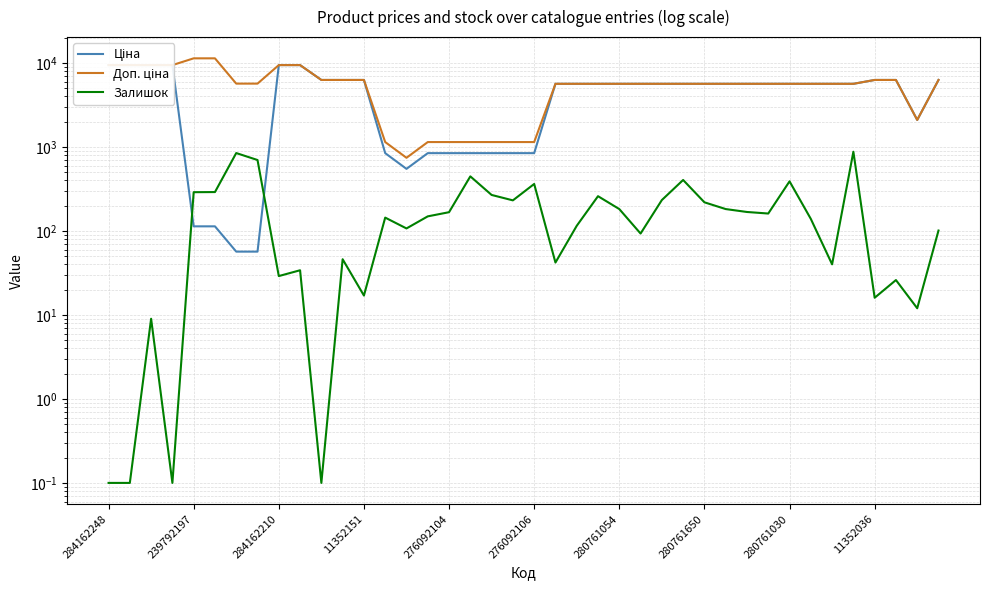

What is the value of the Залишок point at the 24th from the left?

259.0